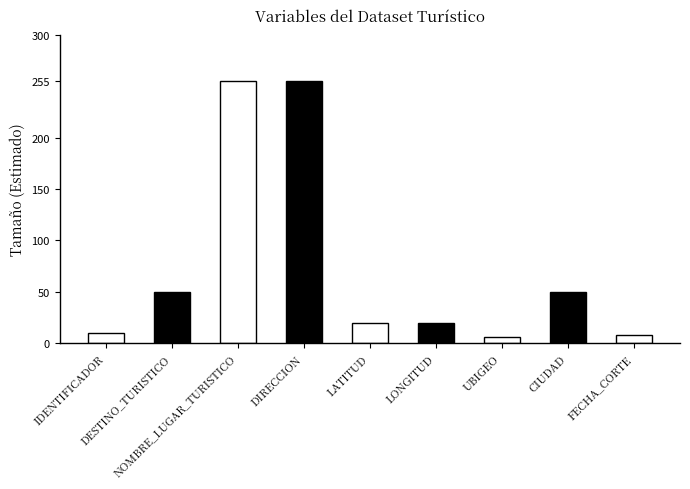

Reading left to right, transcribe all the data shown in this chart.

10	50	255	255	20	20	6	50	8